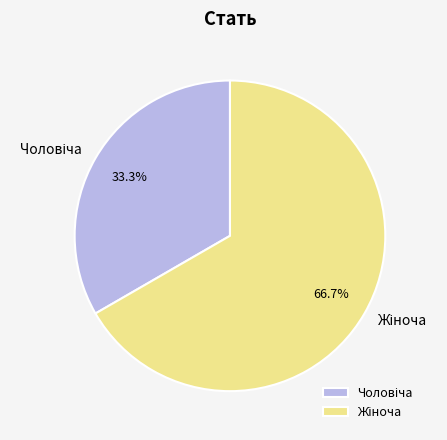

Is there any slice that represents more than half of the pie?

Yes